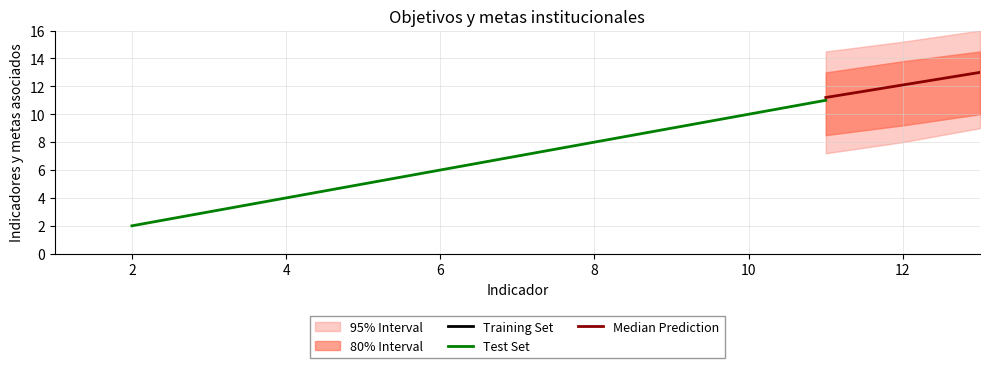

Is it true that Median Prediction equals 4.8 at 8?

False